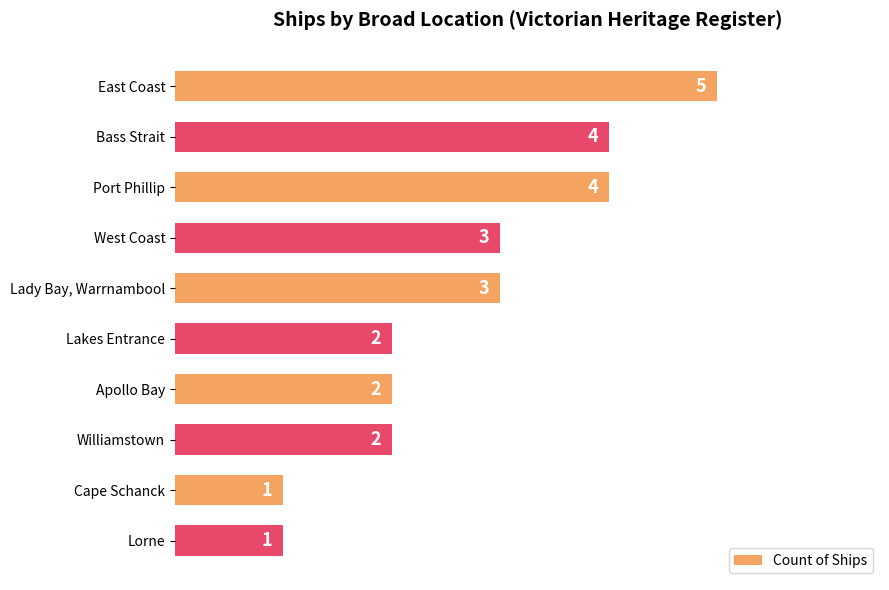

What is the label of the 4th bar from the top?

West Coast